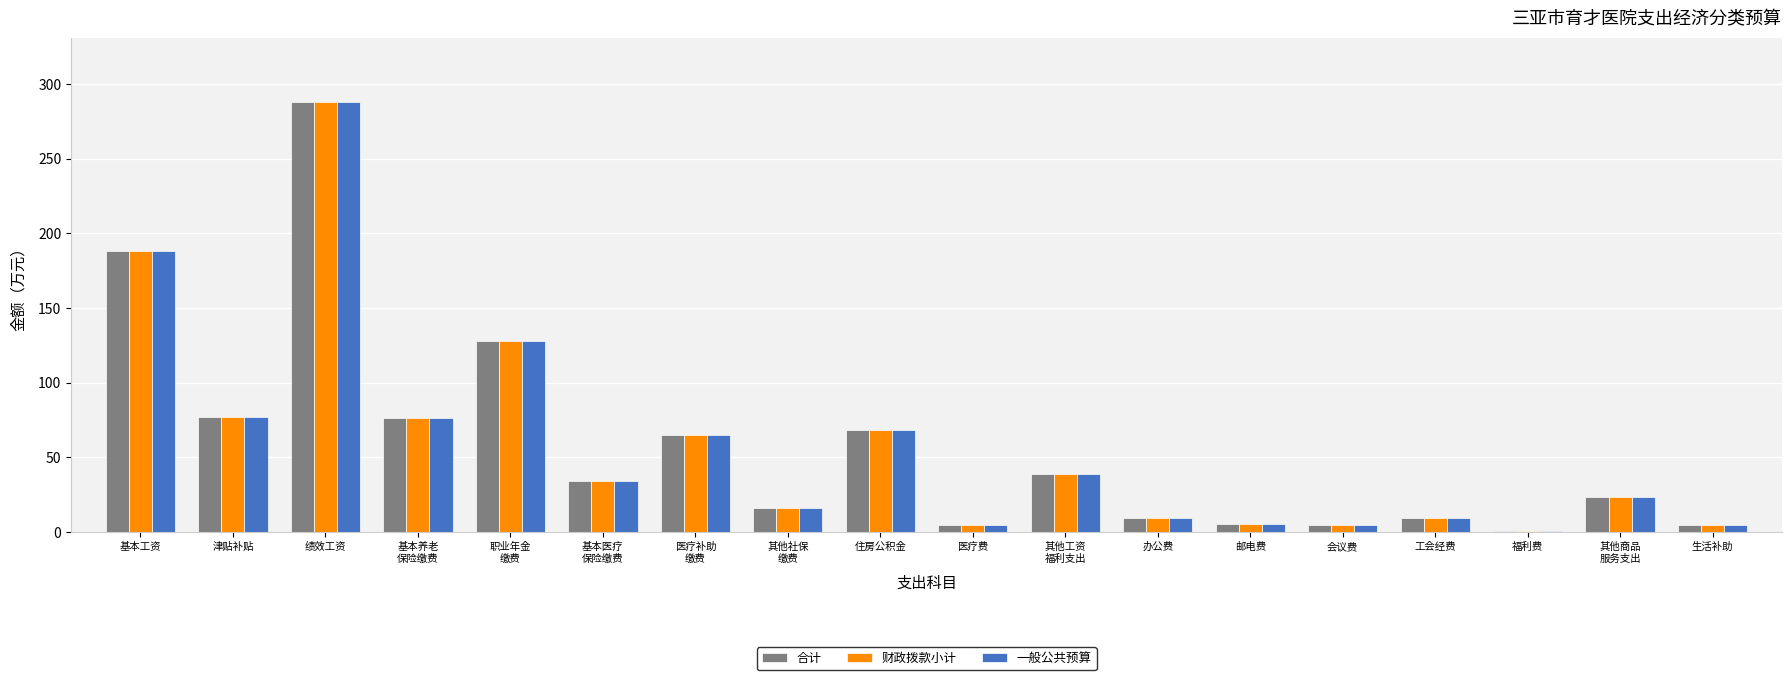

What is the maximum value shown in the chart?

287.8